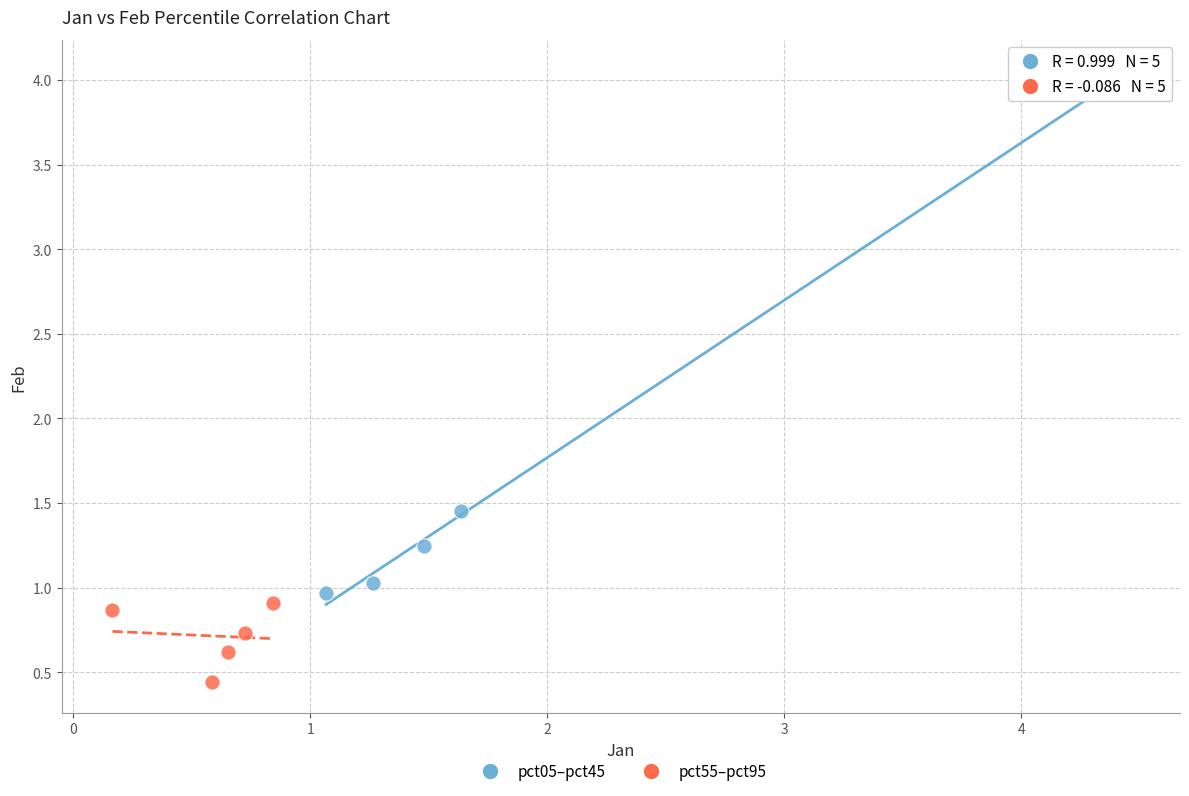

What are all the series names shown in the legend?

pct05–pct45, pct55–pct95